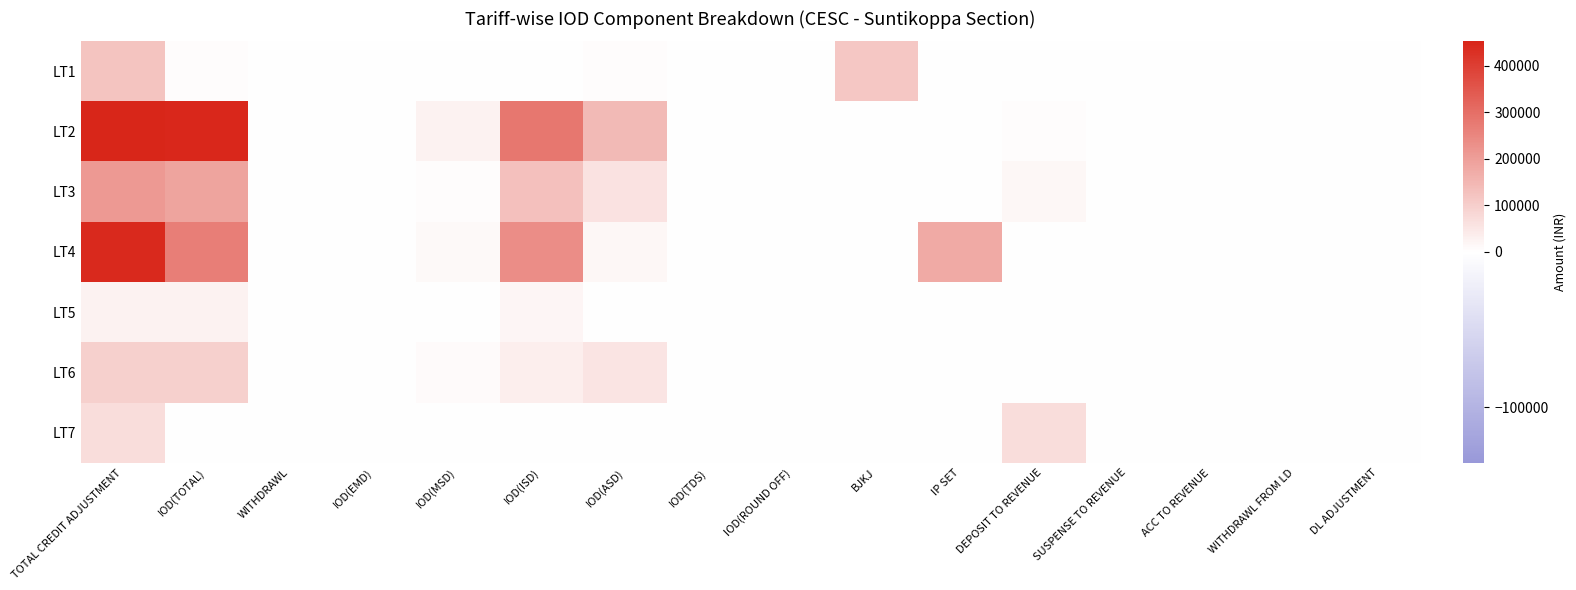

What is the greatest value displayed?

452437.0